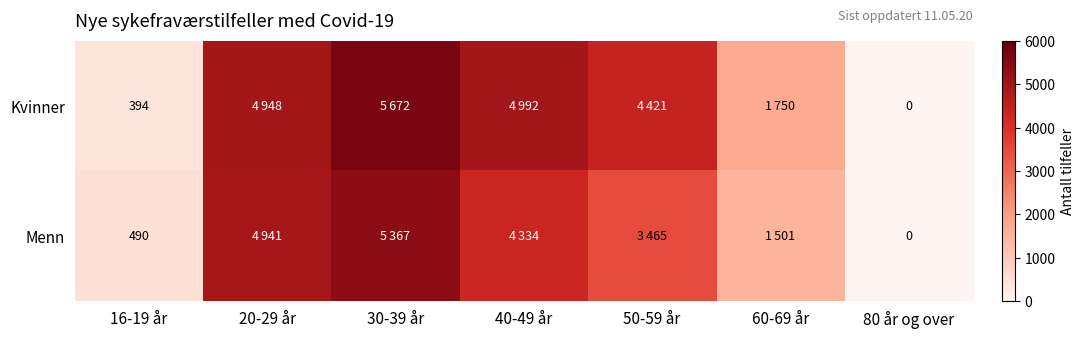

Is it true that Kvinner equals 662 at 16-19 år?

False